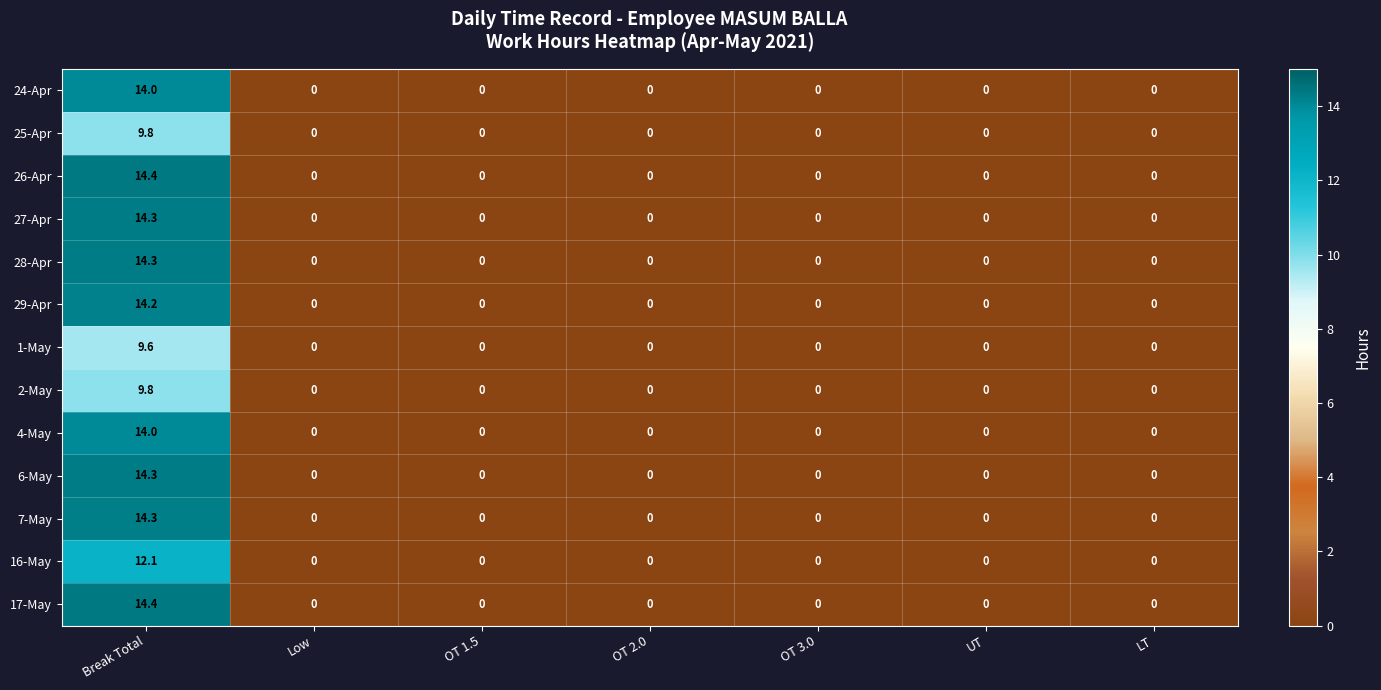

How many distinct data groups are displayed?

13